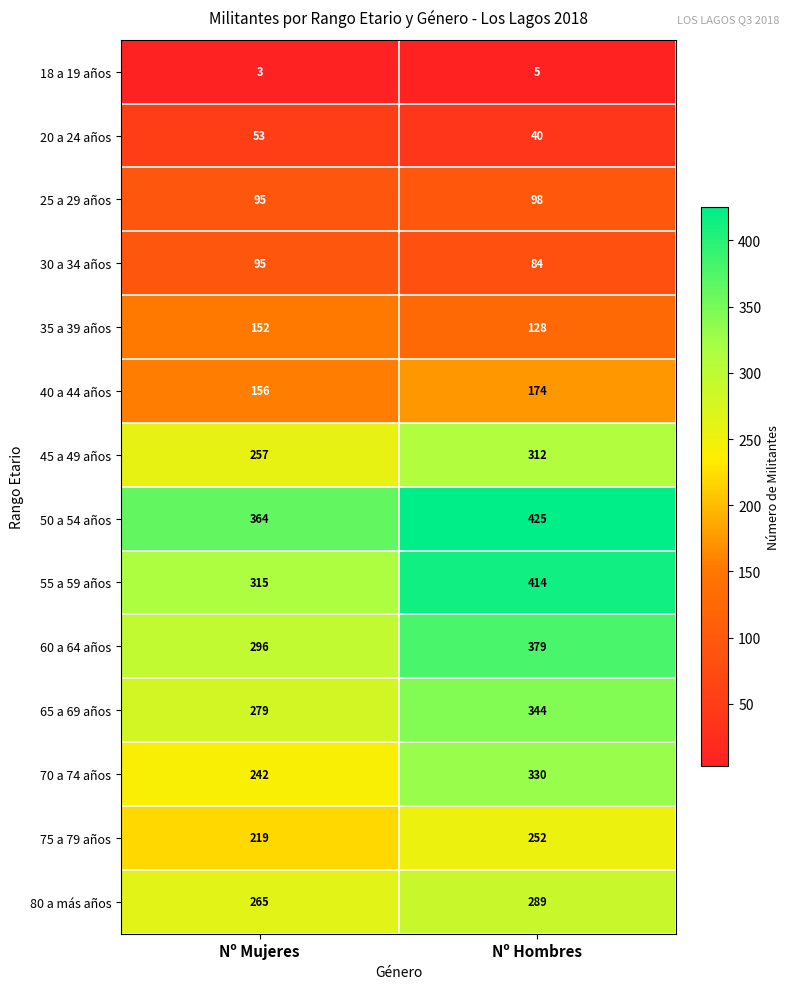

Reading left to right, list all the values displayed in this chart.

18 a 19 años: Nº Mujeres=3	Nº Hombres=5
20 a 24 años: Nº Mujeres=53	Nº Hombres=40
25 a 29 años: Nº Mujeres=95	Nº Hombres=98
30 a 34 años: Nº Mujeres=95	Nº Hombres=84
35 a 39 años: Nº Mujeres=152	Nº Hombres=128
40 a 44 años: Nº Mujeres=156	Nº Hombres=174
45 a 49 años: Nº Mujeres=257	Nº Hombres=312
50 a 54 años: Nº Mujeres=364	Nº Hombres=425
55 a 59 años: Nº Mujeres=315	Nº Hombres=414
60 a 64 años: Nº Mujeres=296	Nº Hombres=379
65 a 69 años: Nº Mujeres=279	Nº Hombres=344
70 a 74 años: Nº Mujeres=242	Nº Hombres=330
75 a 79 años: Nº Mujeres=219	Nº Hombres=252
80 a más años: Nº Mujeres=265	Nº Hombres=289